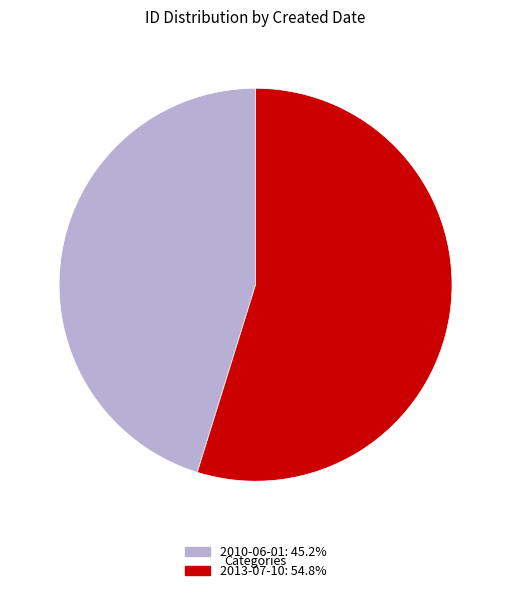

Is it true that 2010-06-01 is 40% of the pie?

False